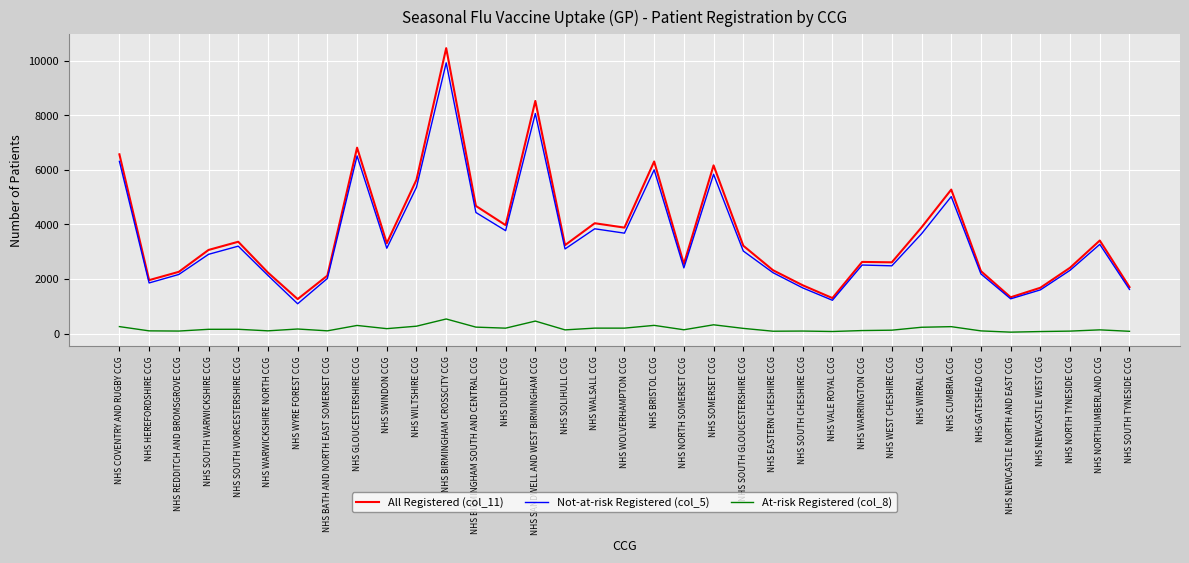

Does the chart have visible grid lines?

Yes